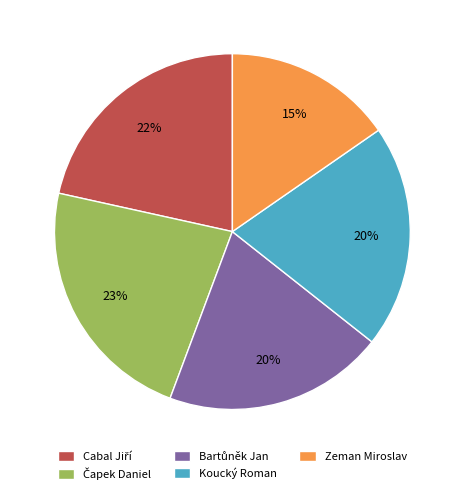

Is it true that Zeman Miroslav is 23% of the pie?

False